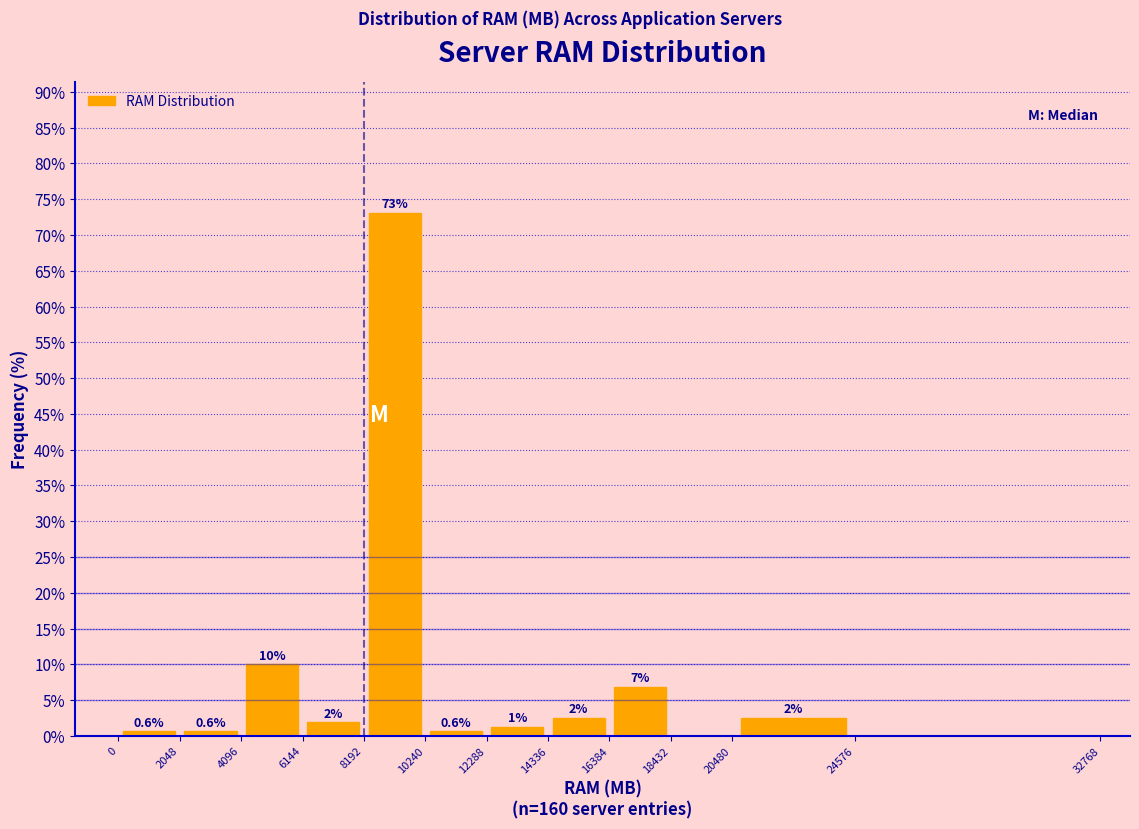

Which range on the x-axis has the tallest bar?

8192 to 10240